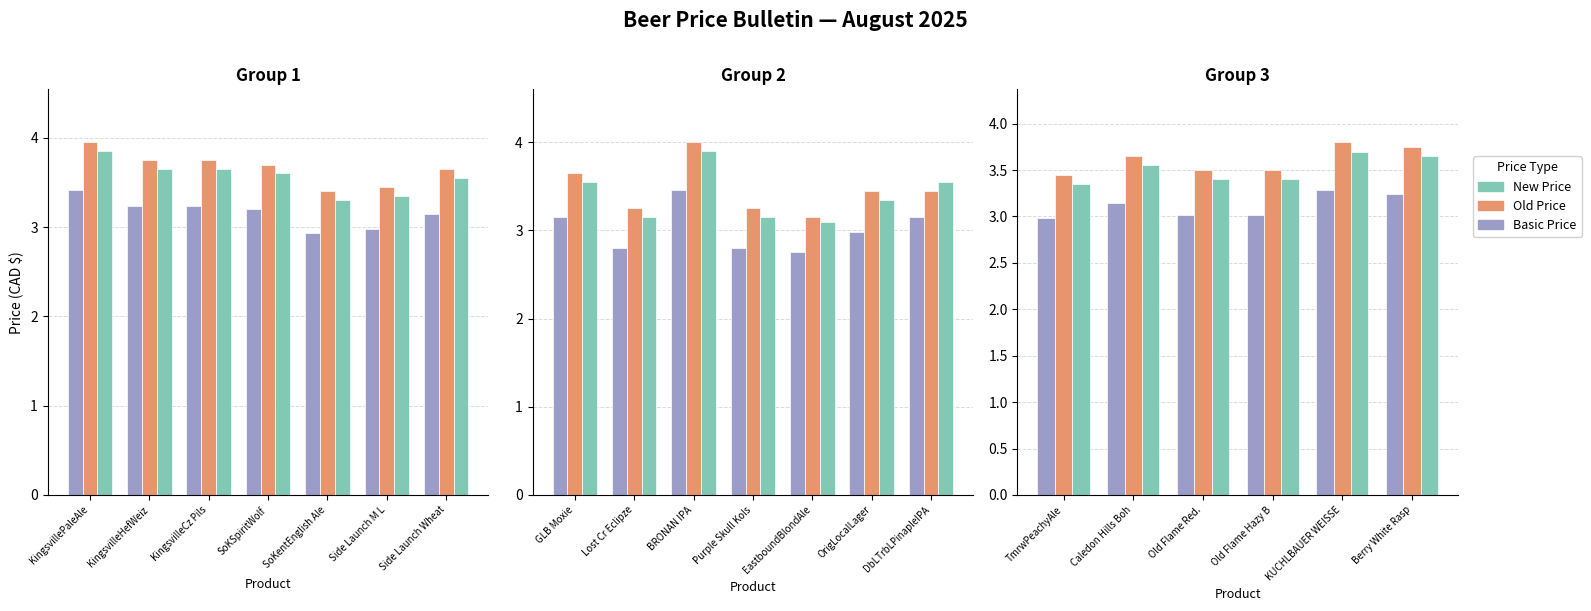

What is the difference between the highest and lowest values at Old Flame Hazy B?

0.5